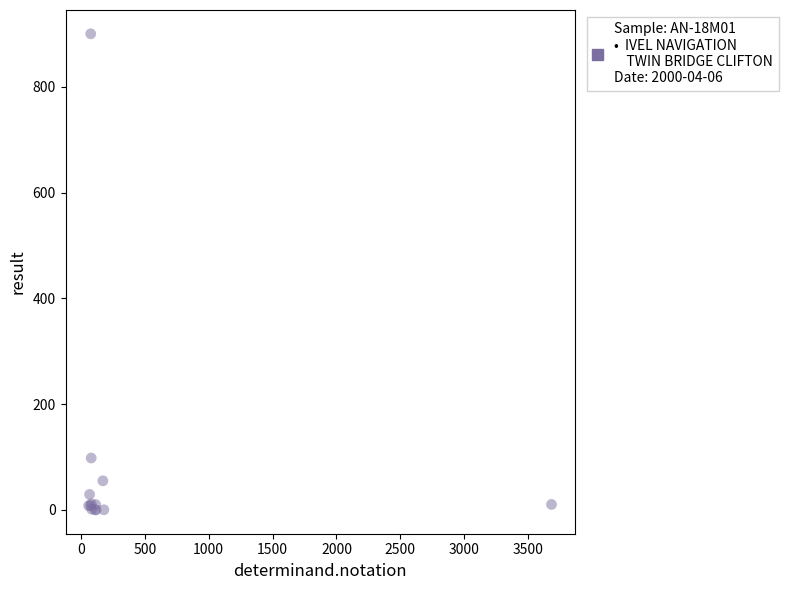

What Y value in the scatter plot is closest to 450?

98.1